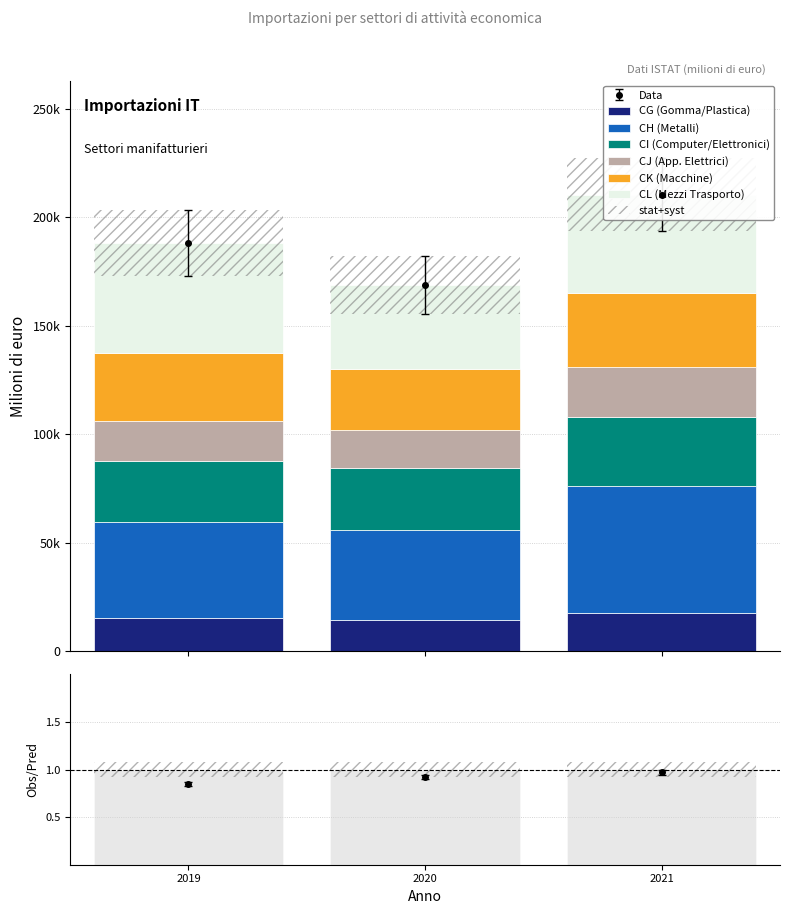

How many distinct data groups are displayed?

6